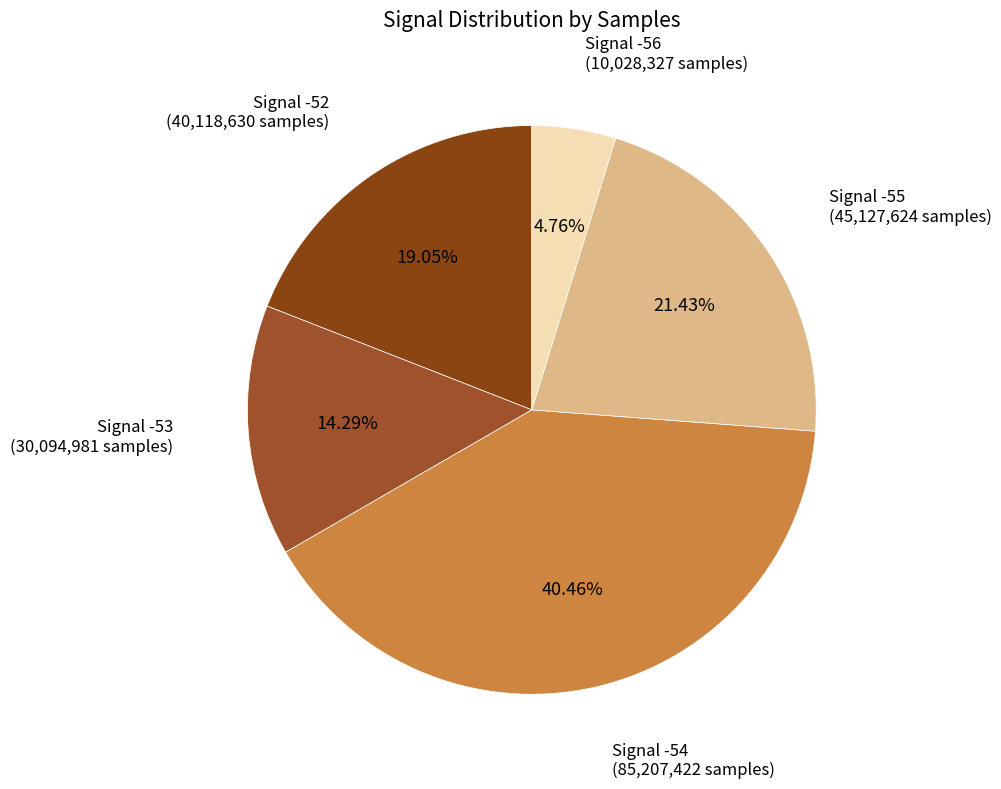

Rank the categories by value from highest to lowest.

Signal -54, Signal -55, Signal -52, Signal -53, Signal -56